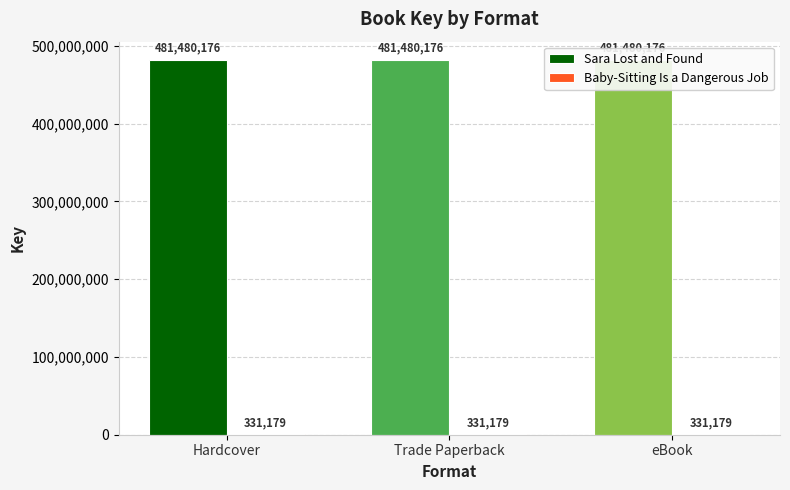

At how many categories does at least one series exceed 111573909?

3